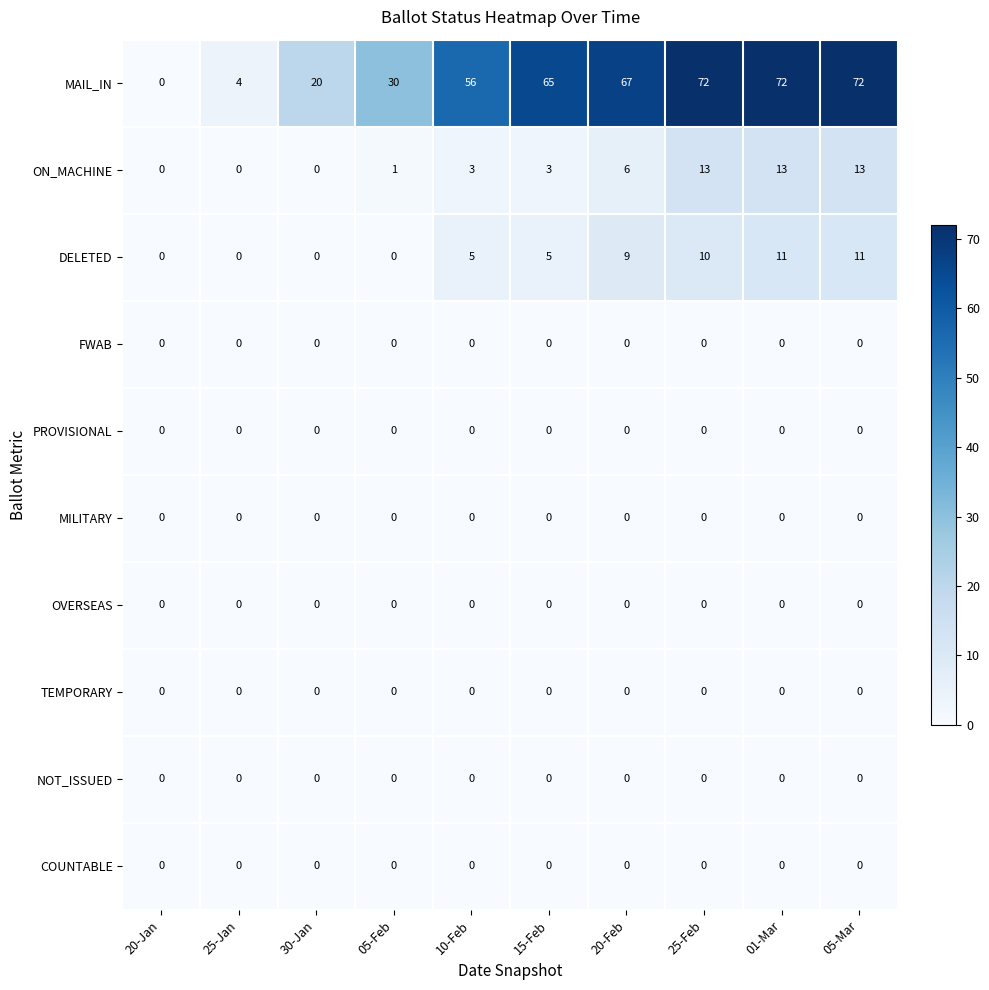

How many data points does each series have?

10